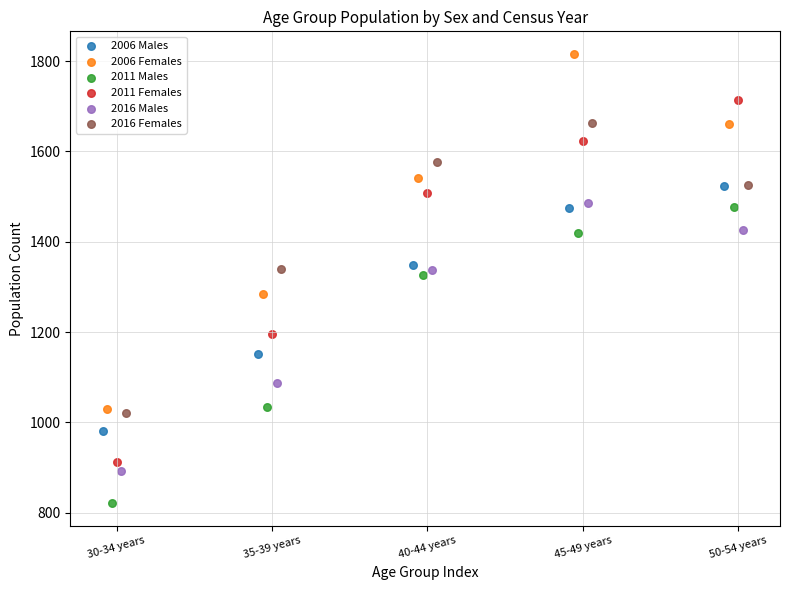

What are all the series names shown in the legend?

2006 Males, 2006 Females, 2011 Males, 2011 Females, 2016 Males, 2016 Females